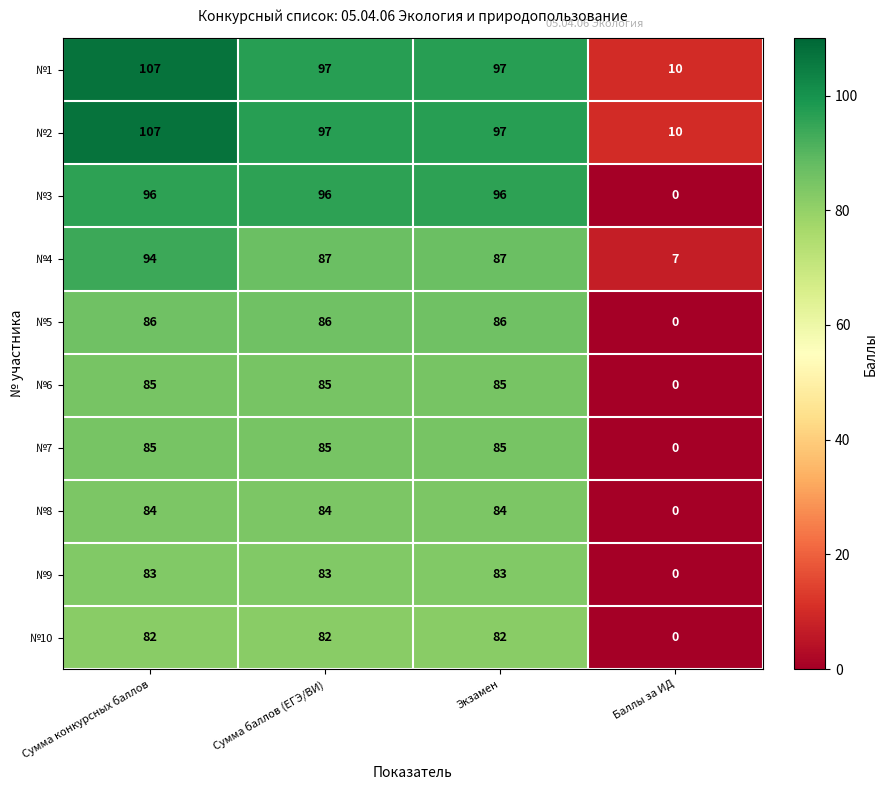

The value of №1 at Баллы за ИД is 10. True or false?

True